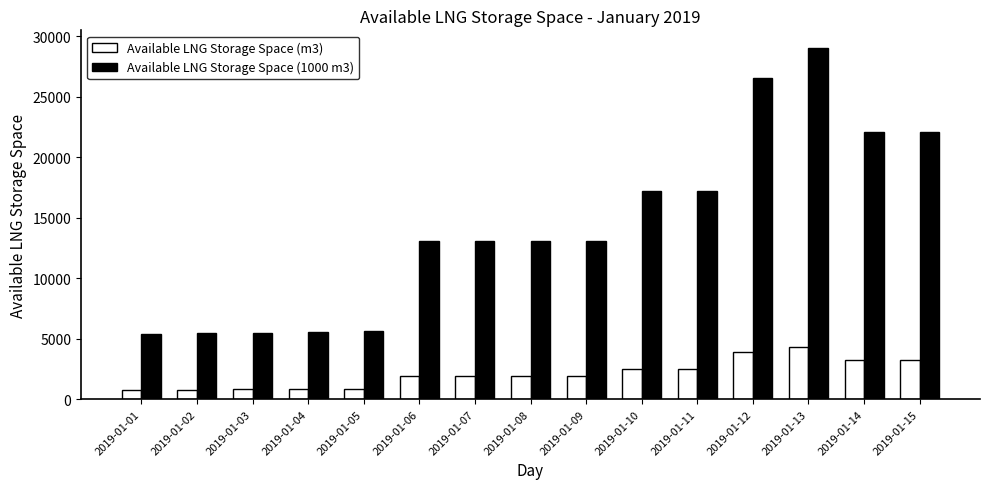

Which series has the widest spread of values?

Available LNG Storage Space (1000 m3)